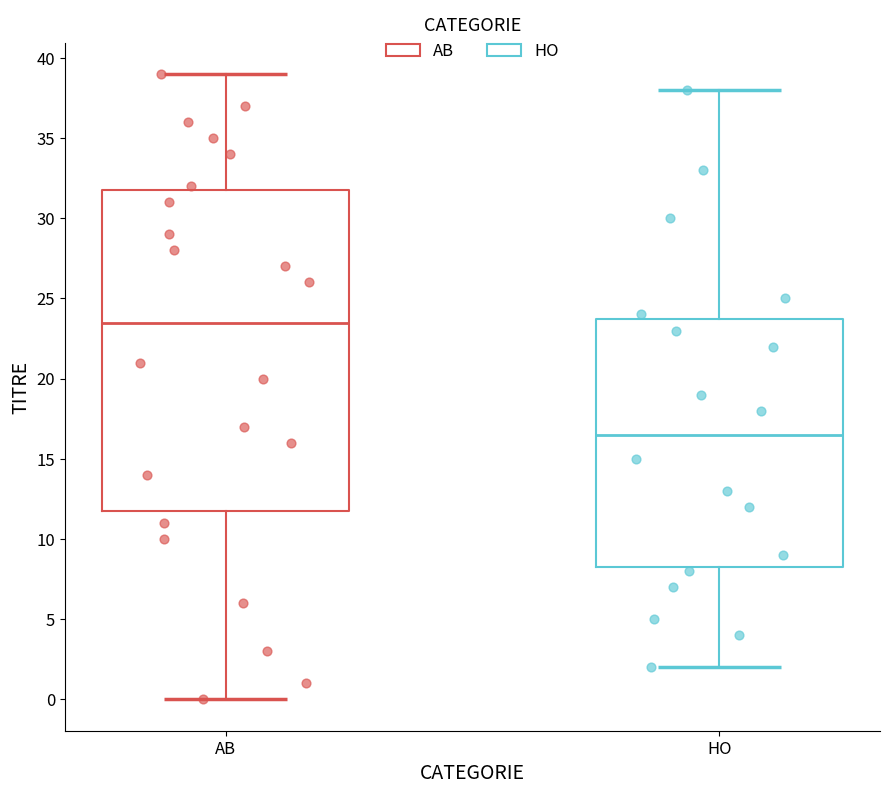

Comparing the boxes themselves (not the whiskers), which one is the tallest?

AB